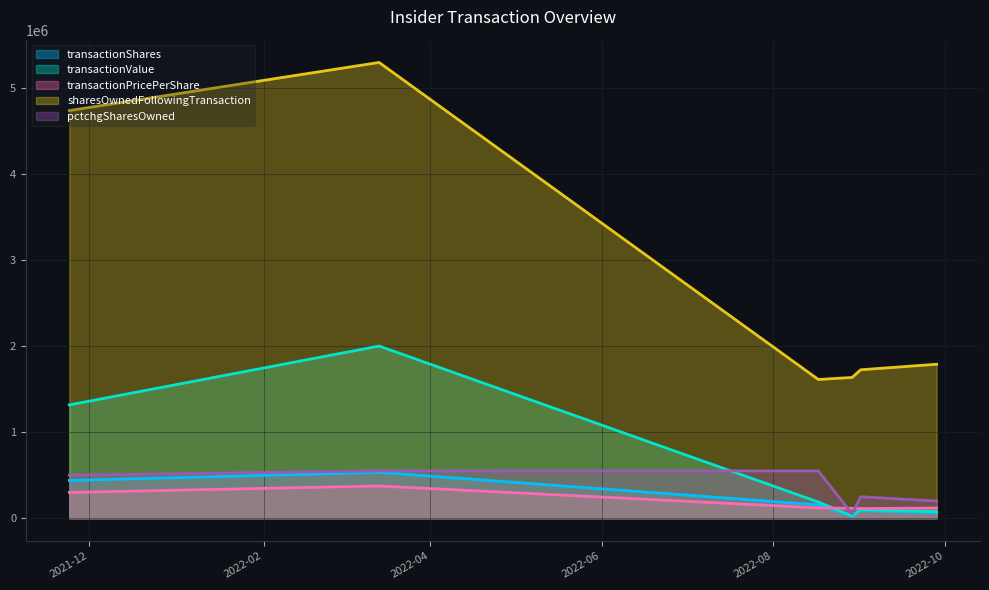

Reading left to right, transcribe all the data shown in this chart.

transactionShares: 2021-11-24=438791.0	2022-03-14=533334.0	2022-08-17=155773.0	2022-08-29=22828.0	2022-09-01=88901.0	2022-09-28=64357.0
transactionValue: 2021-11-24=1316373.0	2022-03-14=2000003.0	2022-08-17=188283.0	2022-08-29=26293.0	2022-09-01=100367.0	2022-09-28=76299.0
transactionPricePerShare: 2021-11-24=300000.0	2022-03-14=375000.0	2022-08-17=120870.0	2022-08-29=115178.0	2022-09-01=112897.0	2022-09-28=118556.0
sharesOwnedFollowingTransaction: 2021-11-24=4734458.0	2022-03-14=5292792.0	2022-08-17=1611329.0	2022-08-29=1635157.0	2022-09-01=1724058.0	2022-09-28=1788415.0
pctchgSharesOwned: 2021-11-24=500000.0	2022-03-14=550000.0	2022-08-17=550000.0	2022-08-29=50000.0	2022-09-01=250000.0	2022-09-28=200000.0